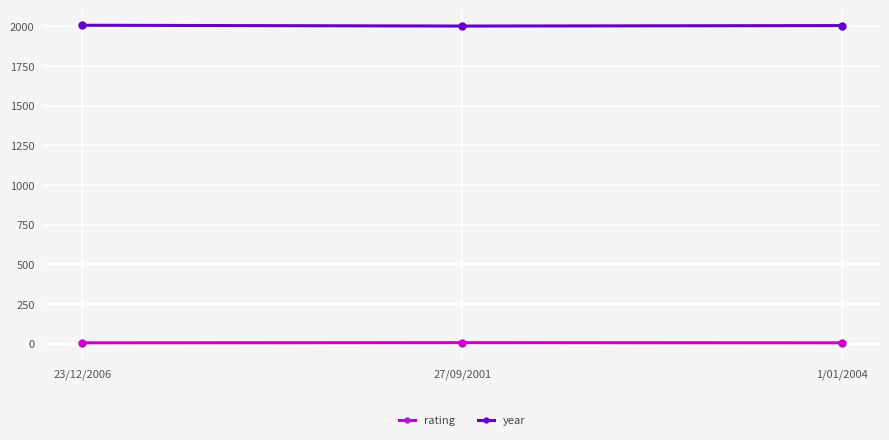

What are all the series names shown in the legend?

rating, year